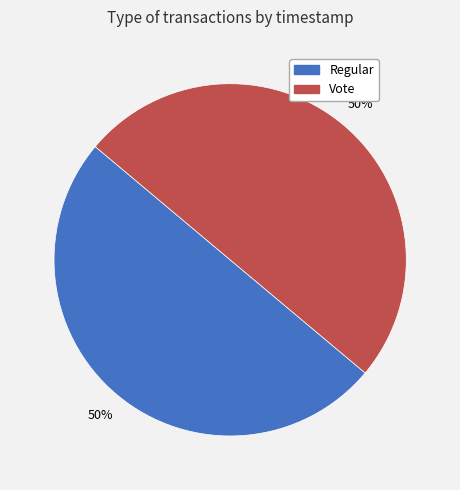

What percentage is the Regular slice, to the nearest percent?

50%